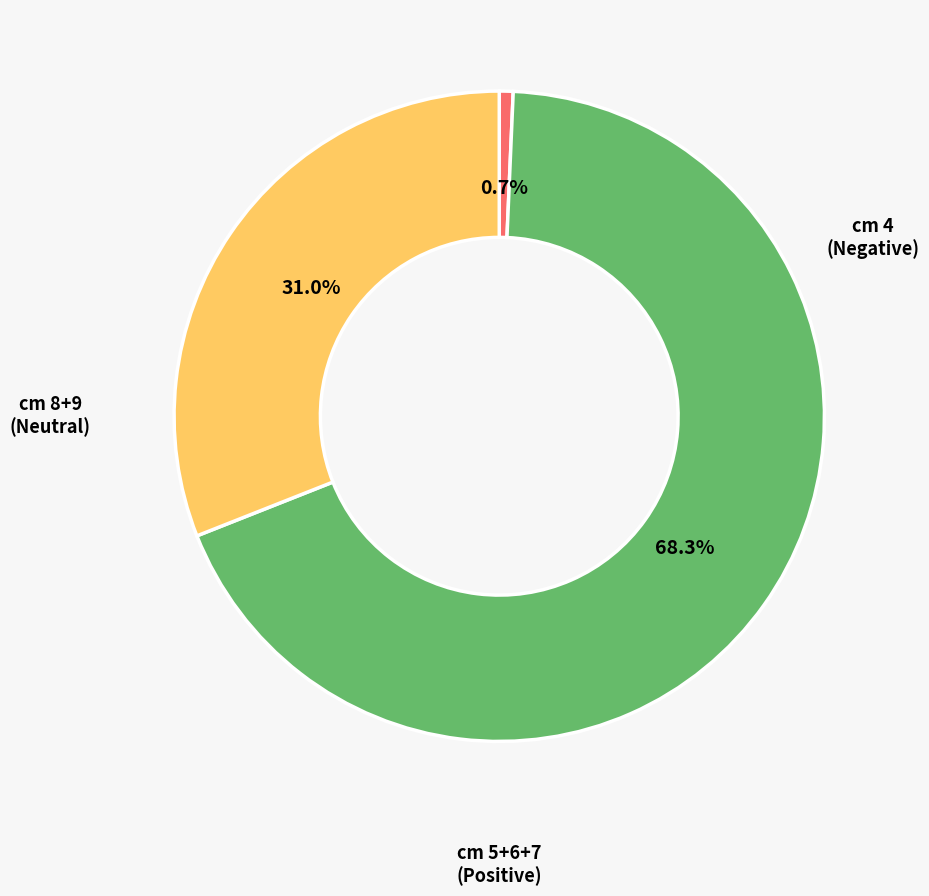

What is the smallest slice in the pie chart?

cm 4